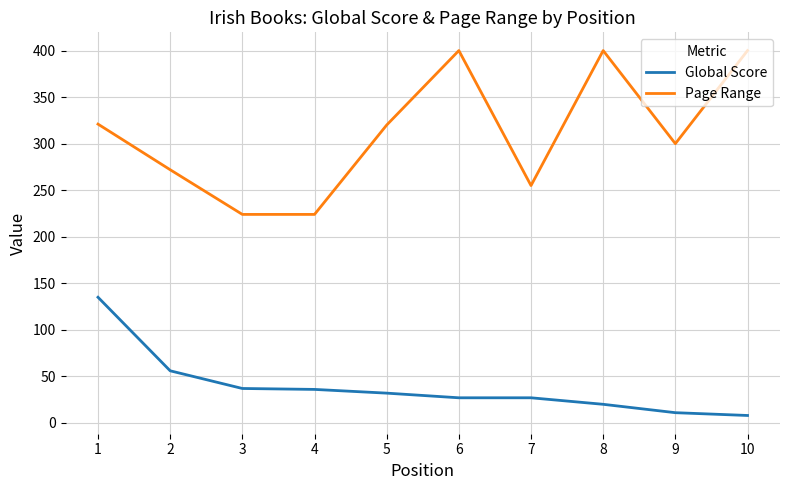

What is the total value across all series at 5?

352